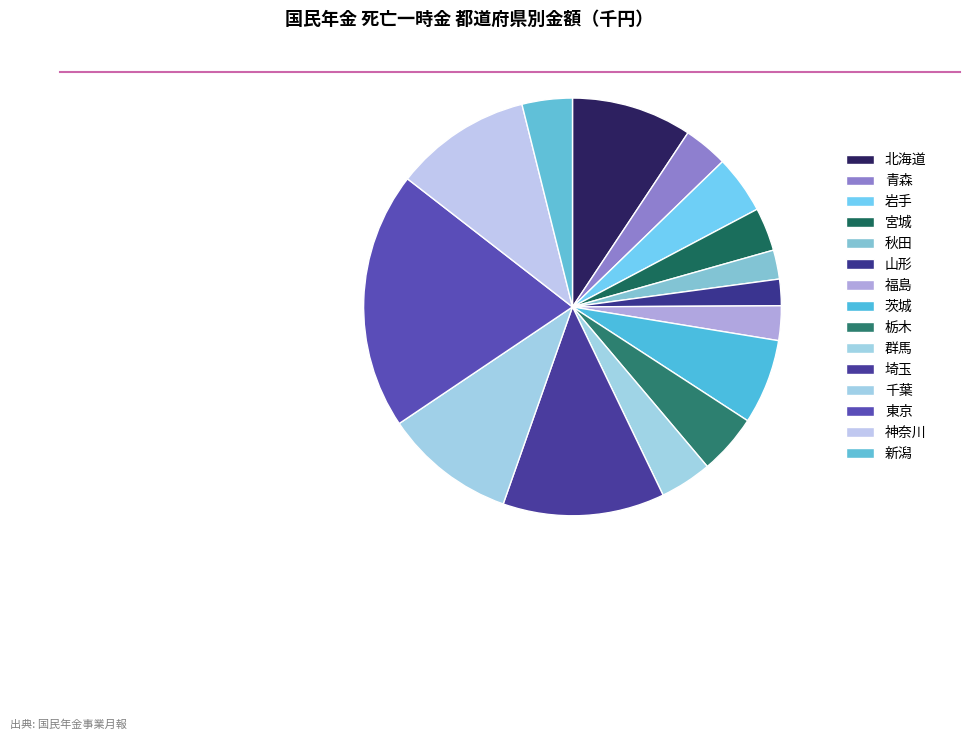

What percentage is the 神奈川 slice, to the nearest percent?

11%